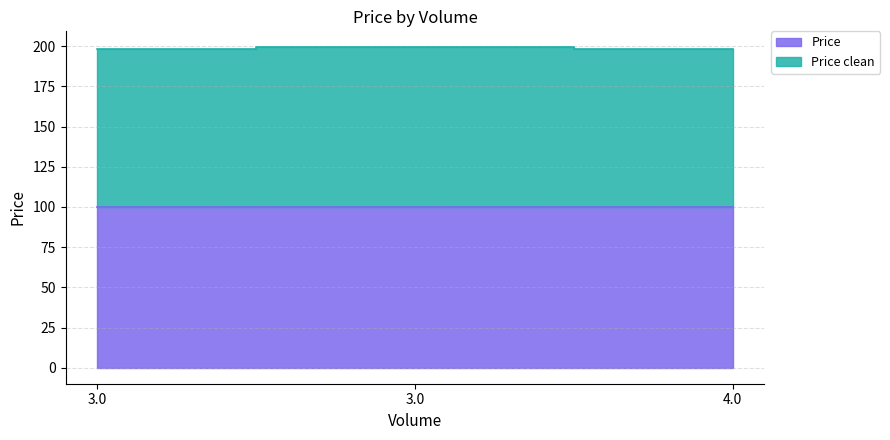

Is it true that Price equals 45.5 at 3.0?

False